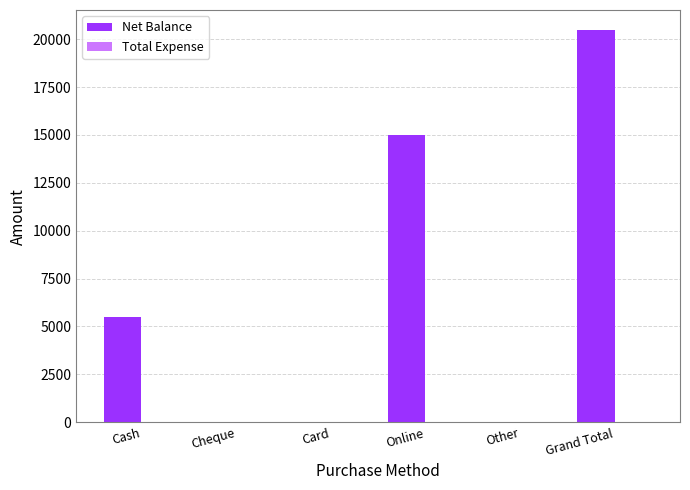

Between Online and Card, which is larger?

Online